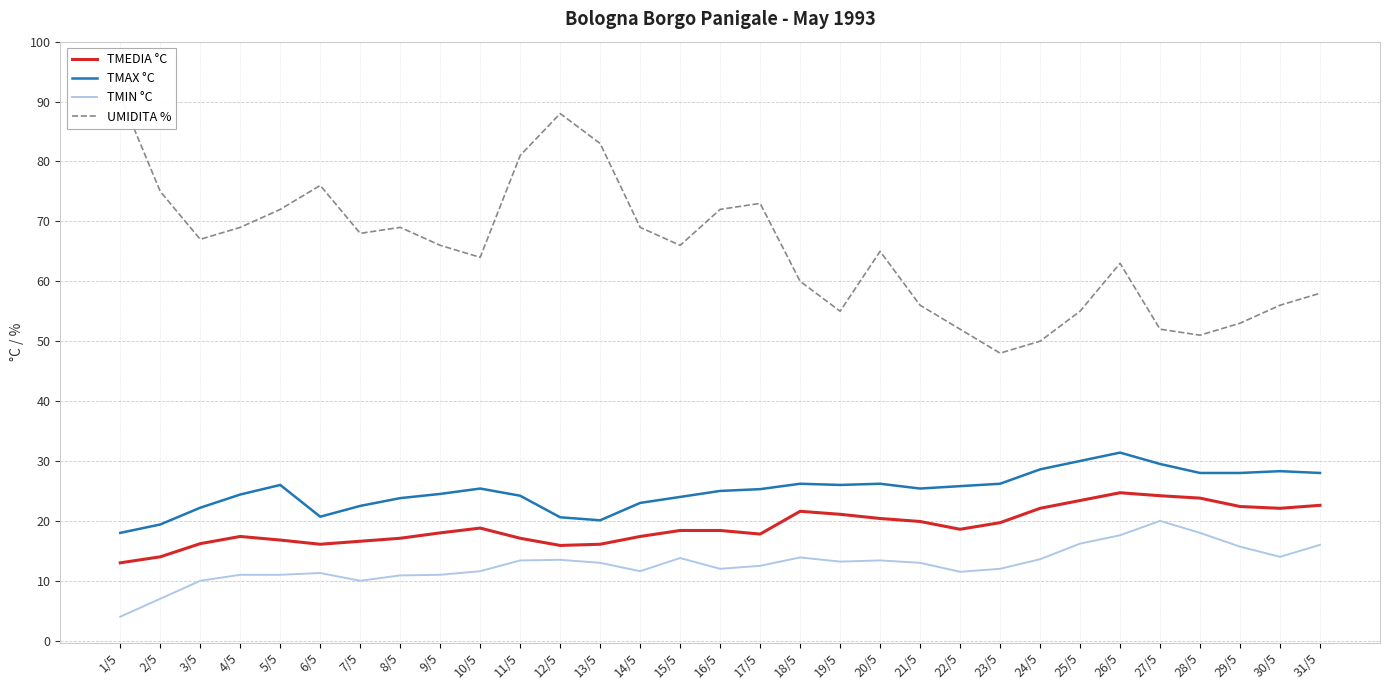

How many series are shown in this chart?

4